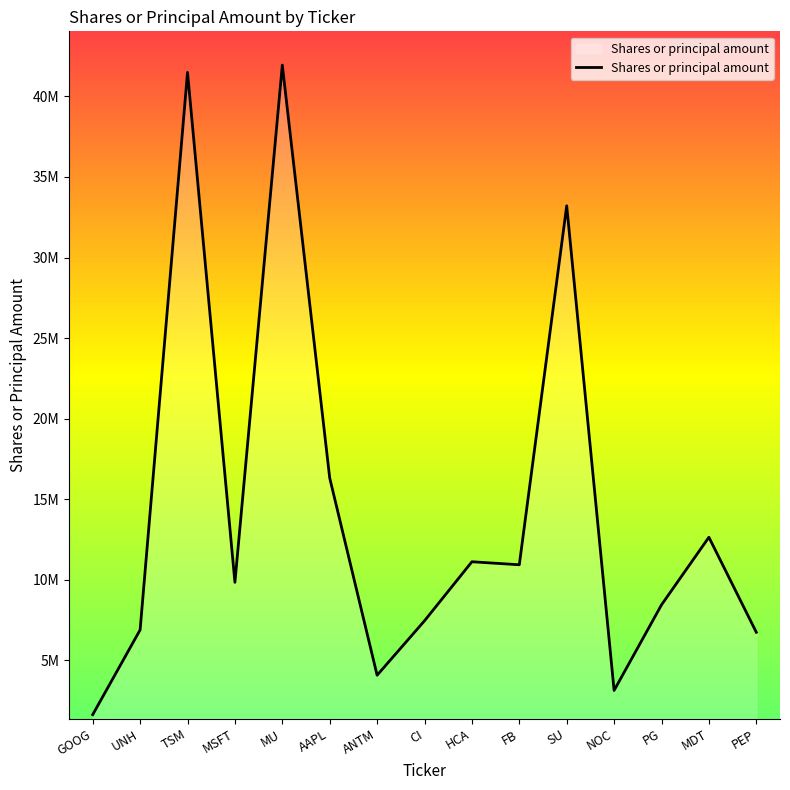

Reading left to right, list all the values displayed in this chart.

1632039	6893163	41488685	9844012	41940500	16317986	4078091	7456087	11120490	10933204	33210831	3134834	8445283	12641046	6744100